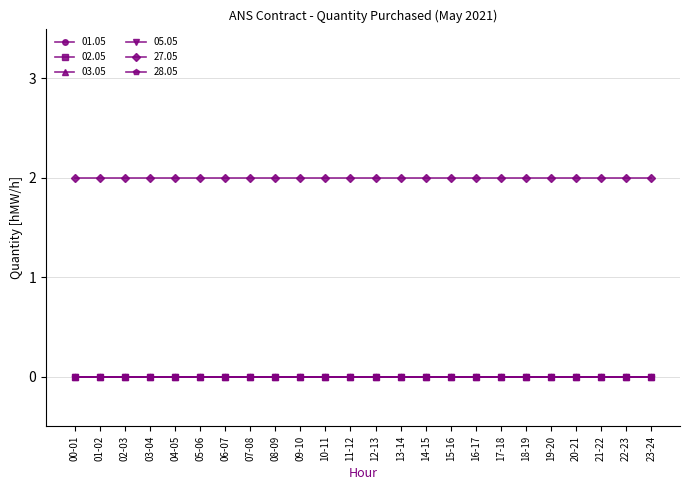

True or false: 28.05 and 27.05 intersect in this chart.

False